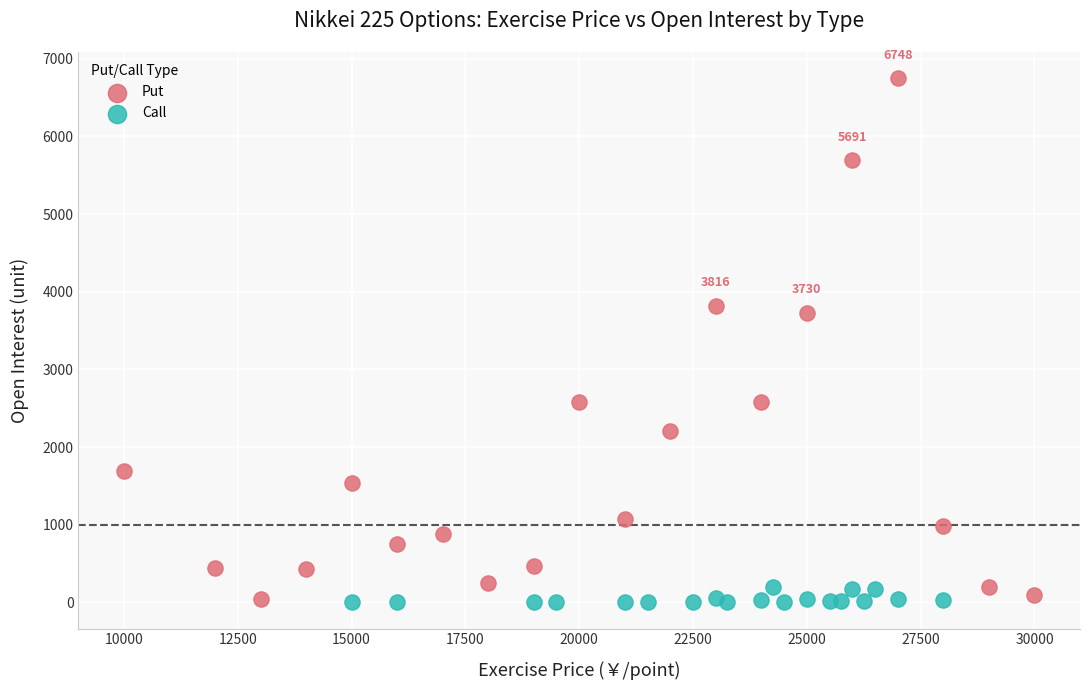

Which series has the widest spread of Y values?

Put